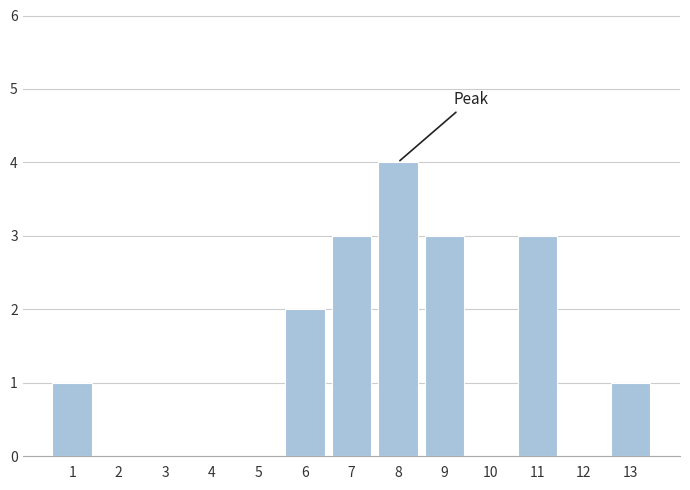

Reading left to right, list all the values displayed in this chart.

1=1	2=0	3=0	4=0	5=0	6=2	7=3	8=4	9=3	10=0	11=3	12=0	13=1